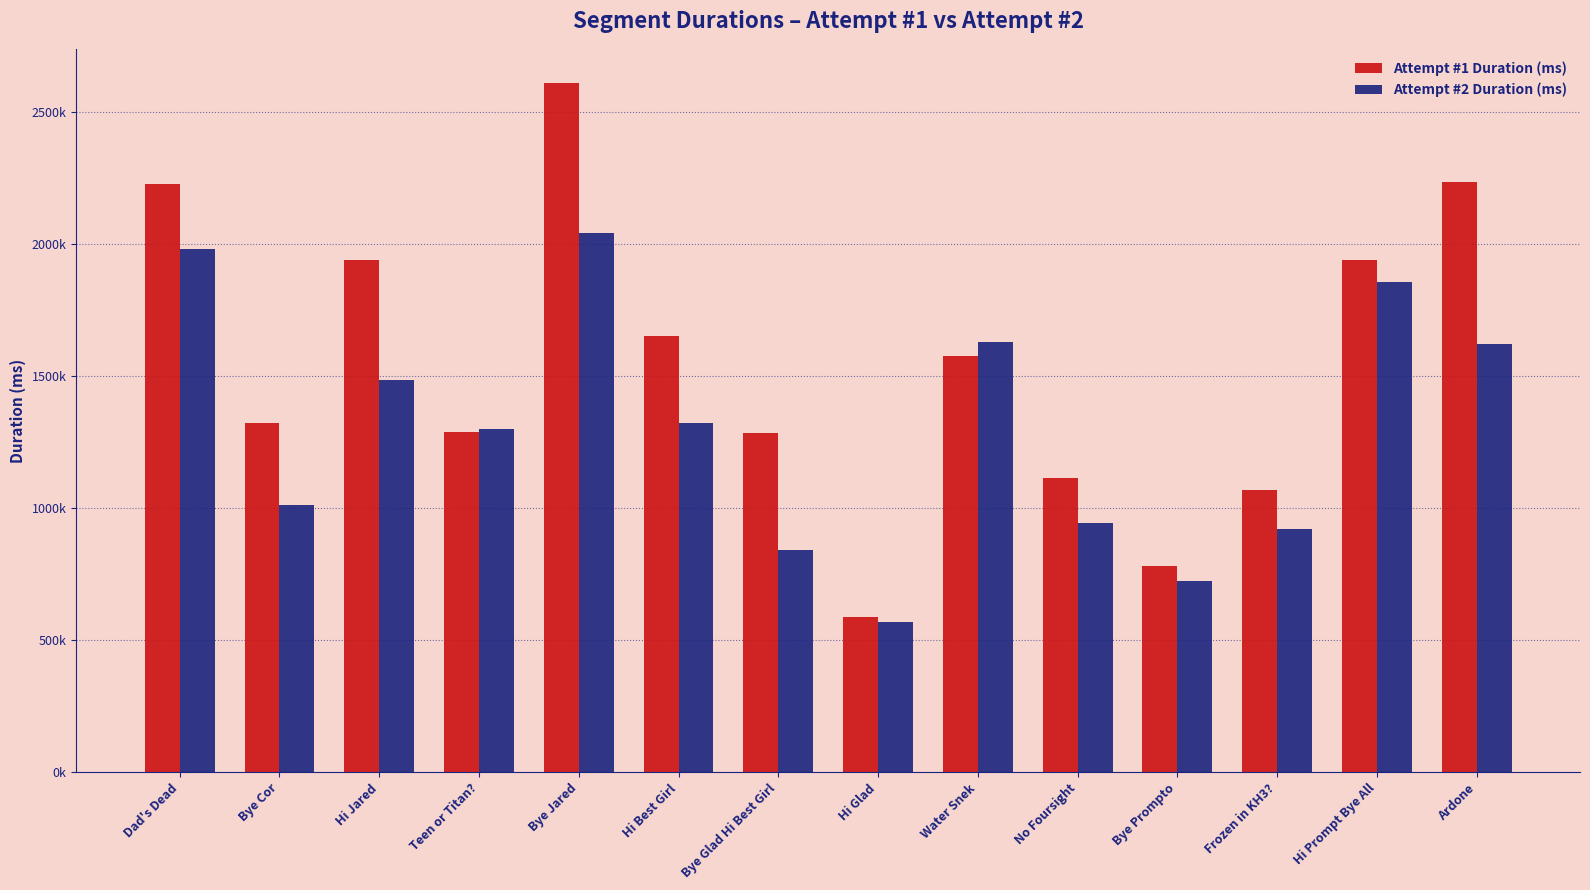

What is the label of the 7th bar from the left?

Bye Glad Hi Best Girl